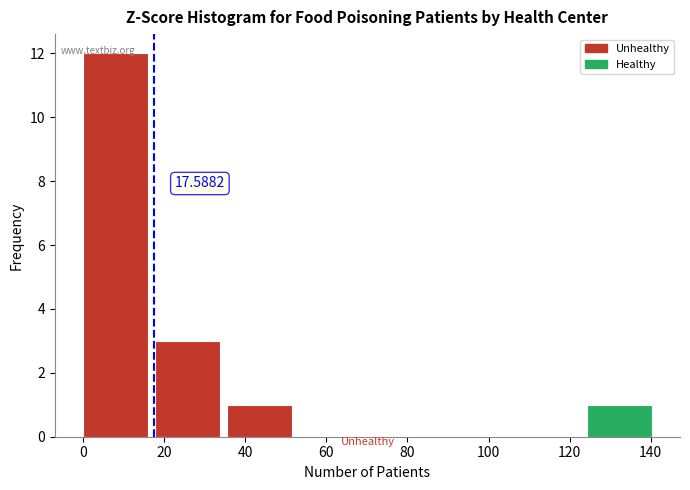

Over which range of the x-axis is the bar tallest?

0 to 18